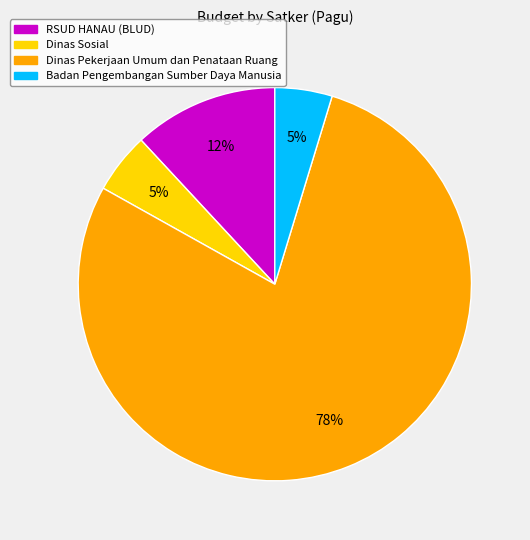

To the nearest percent, what is the combined percentage of Badan Pengembangan Sumber Daya Manusia and Dinas Sosial?

10%